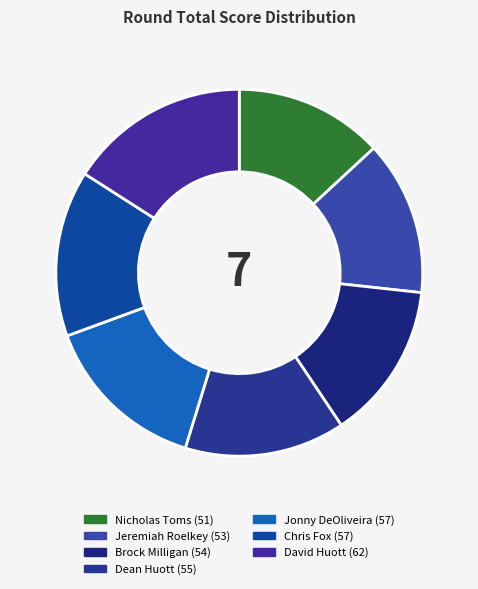

How many slices are in this pie chart?

7